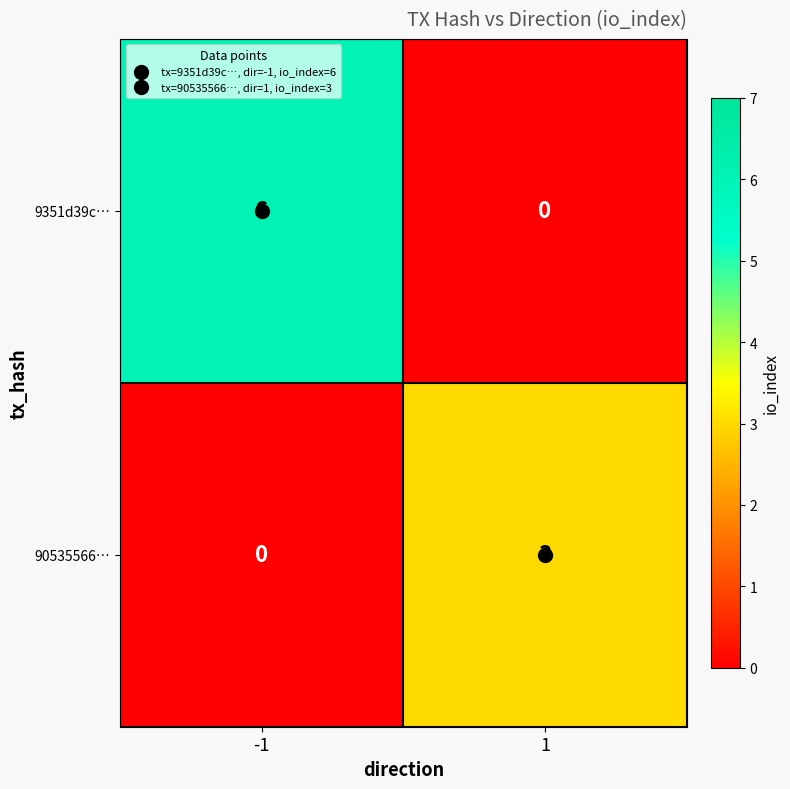

What is the difference between the 90535566… values at -1 and 1?

3